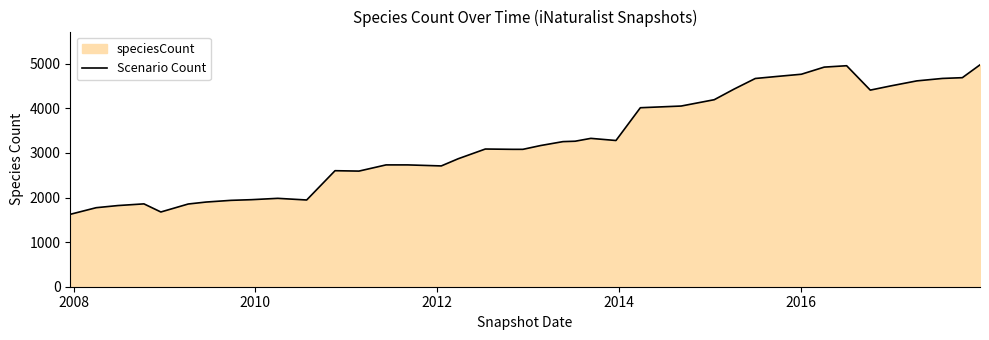

Does the chart display data point markers on the line(s)?

No